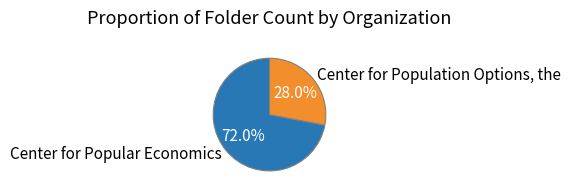

What is the smallest slice in the pie chart?

Center for Population Options, the